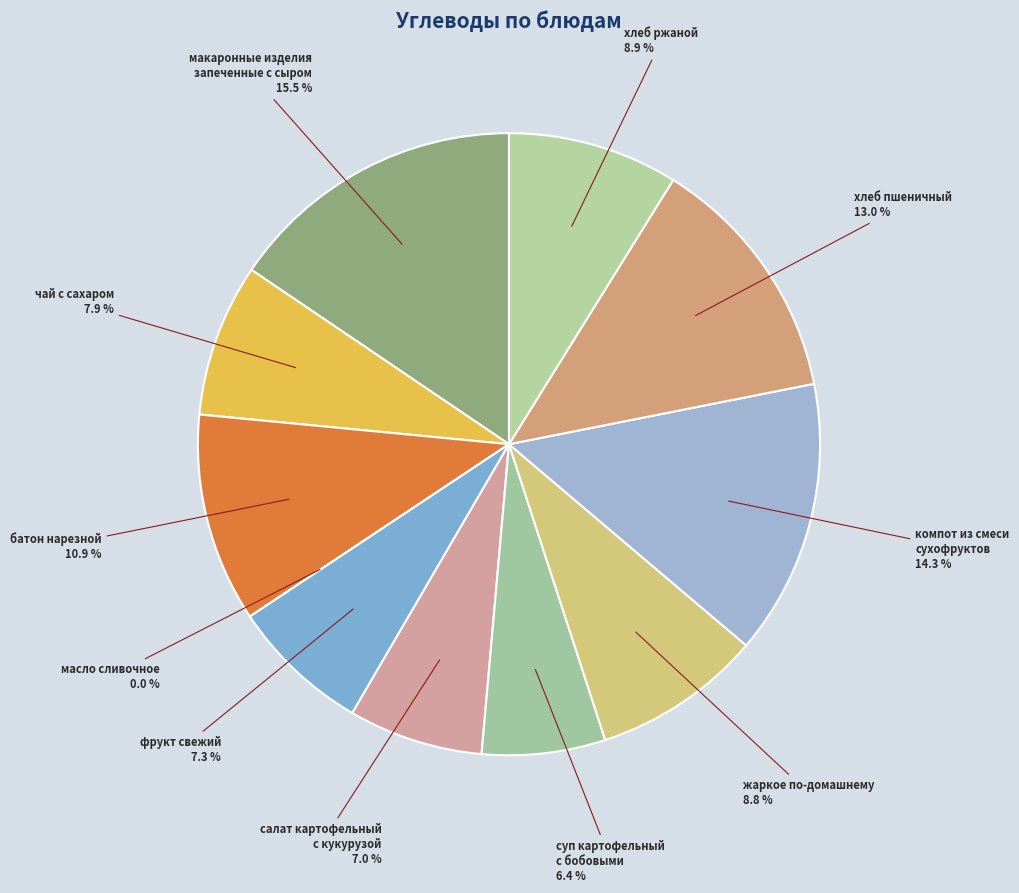

To the nearest percent, what percentage of the pie is хлеб пшеничный?

13%